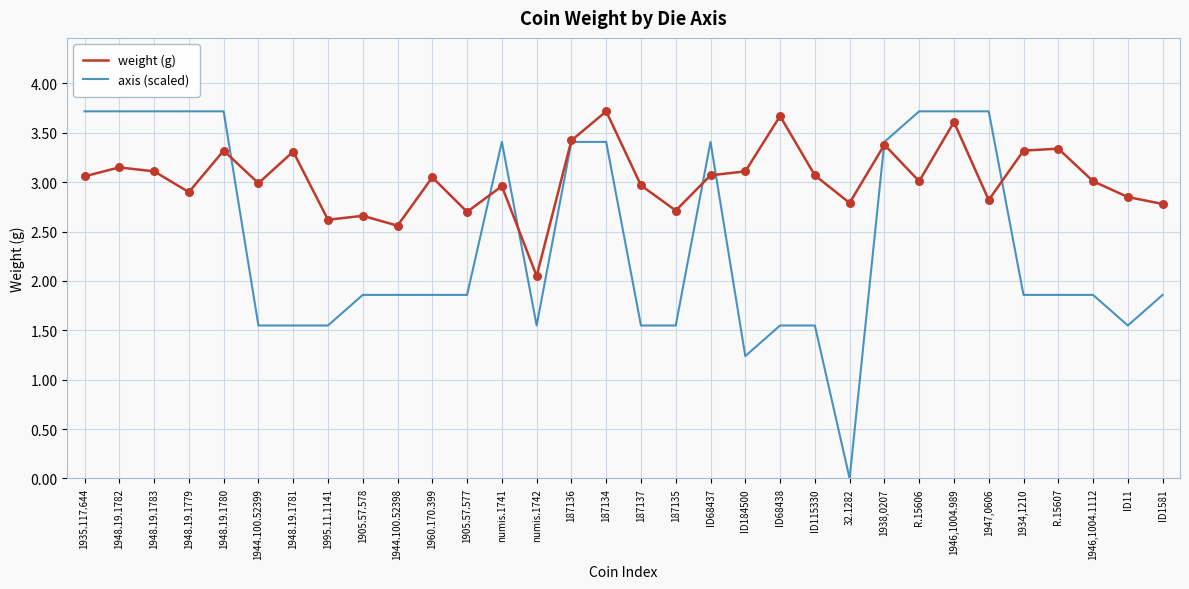

What is the total value across all series at 1934,1210?

5.2